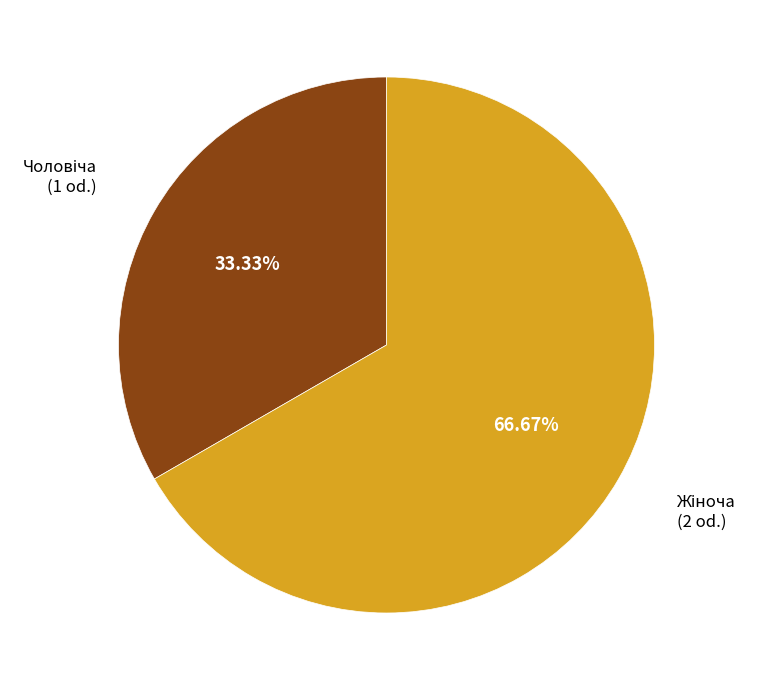

Count the number of slices in the pie.

2